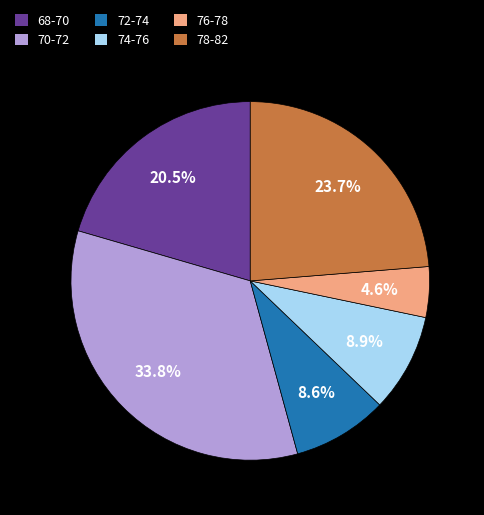

Approximately how many times larger is the value at 68-70 compared to 74-76?

2.3